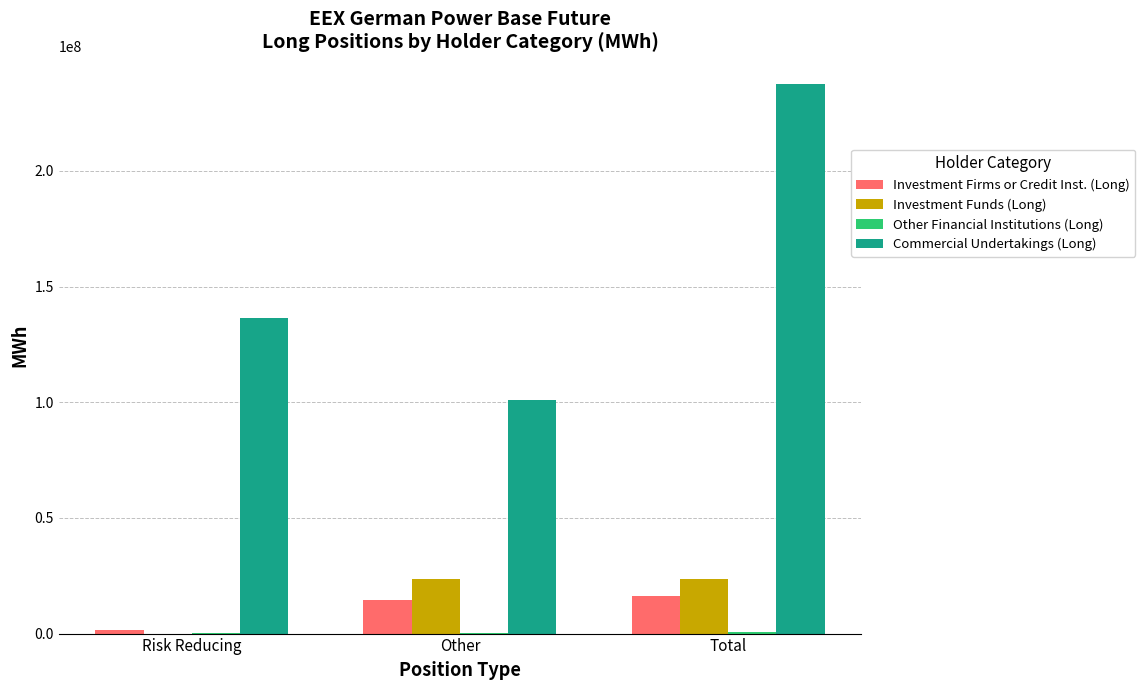

Is it true that Commercial Undertakings (Long) equals 193533303.9 at Risk Reducing?

False